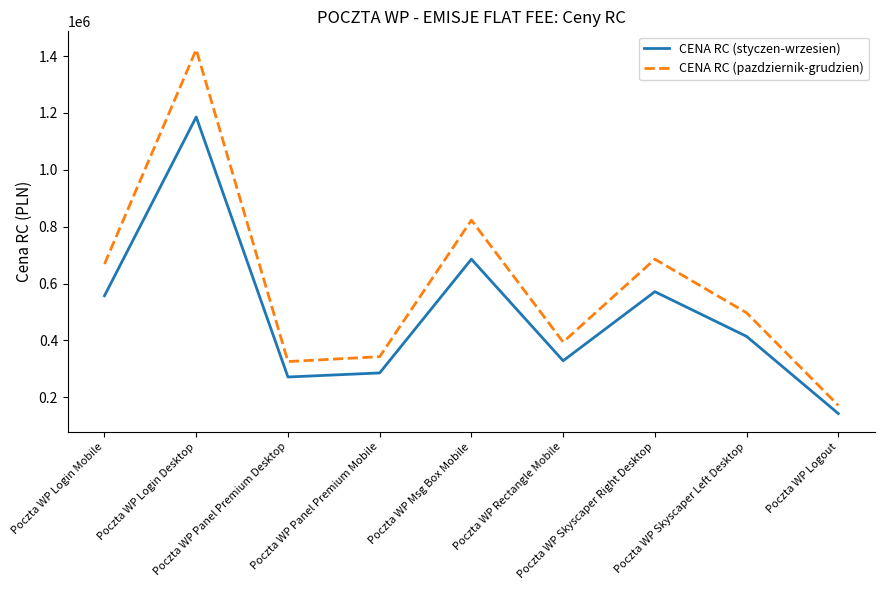

Is this an area chart (filled region under the line)?

No